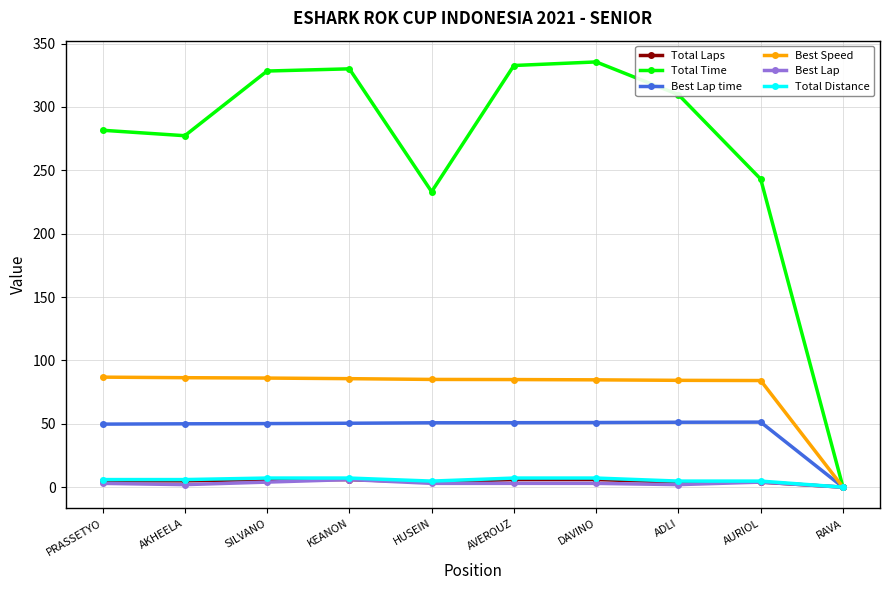

What is the label of the 3rd point from the left?

SILVANO